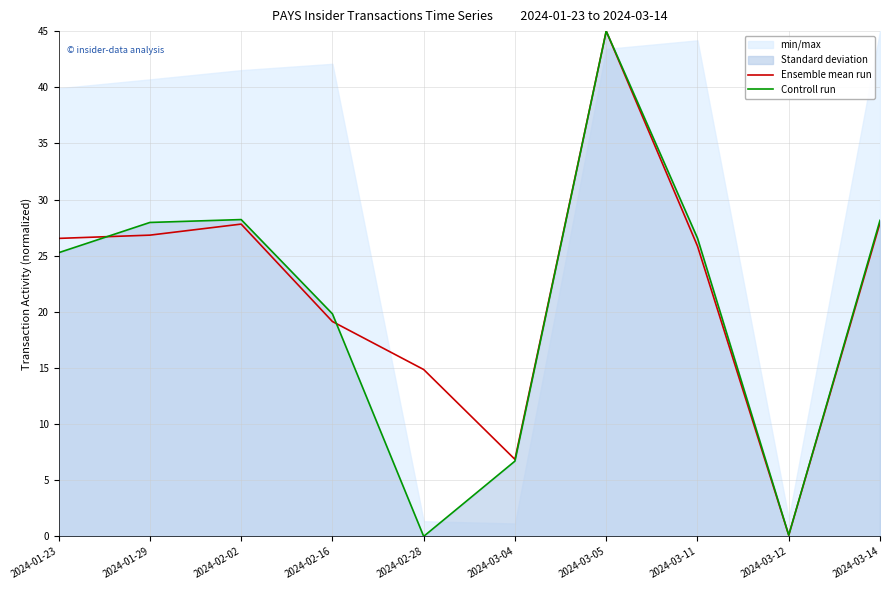

At how many categories does at least one series exceed 9?

8